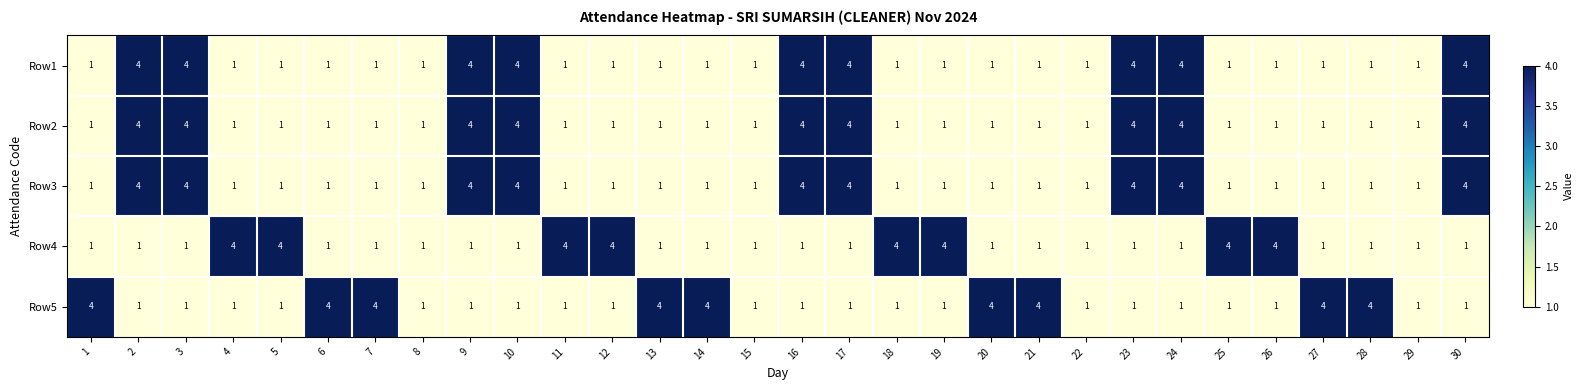

Count the Row4 values in the range 1 to 4.

30